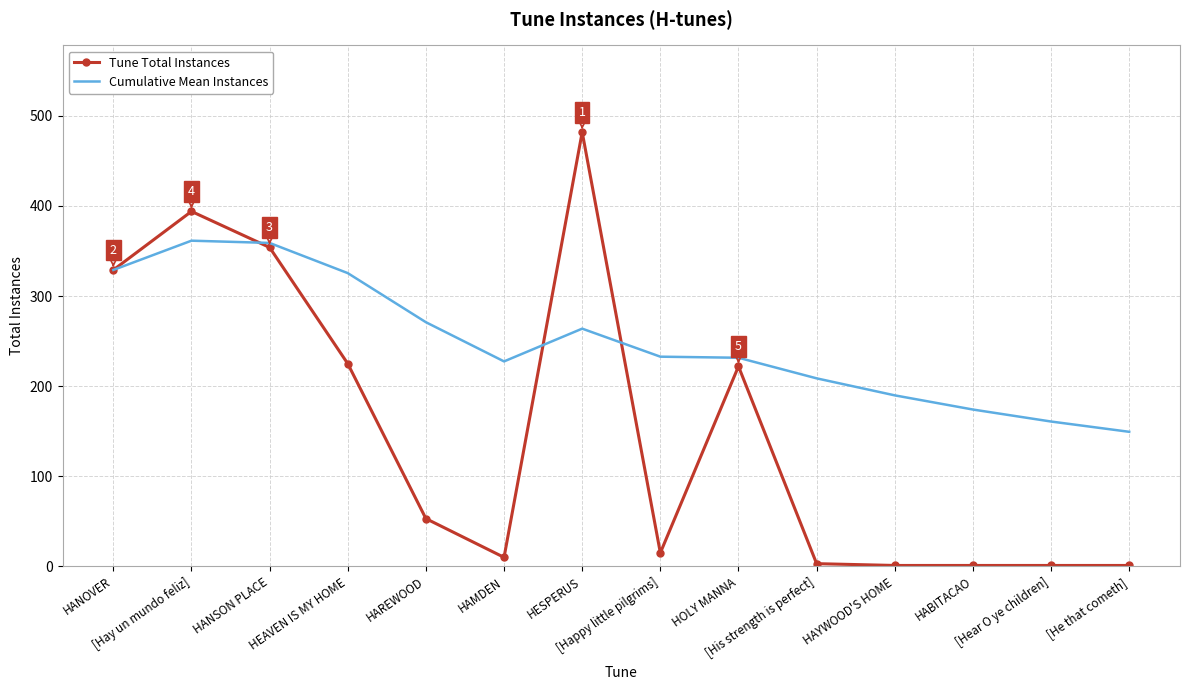

List the series in order of their peak value, highest first.

Tune Total Instances, Cumulative Mean Instances